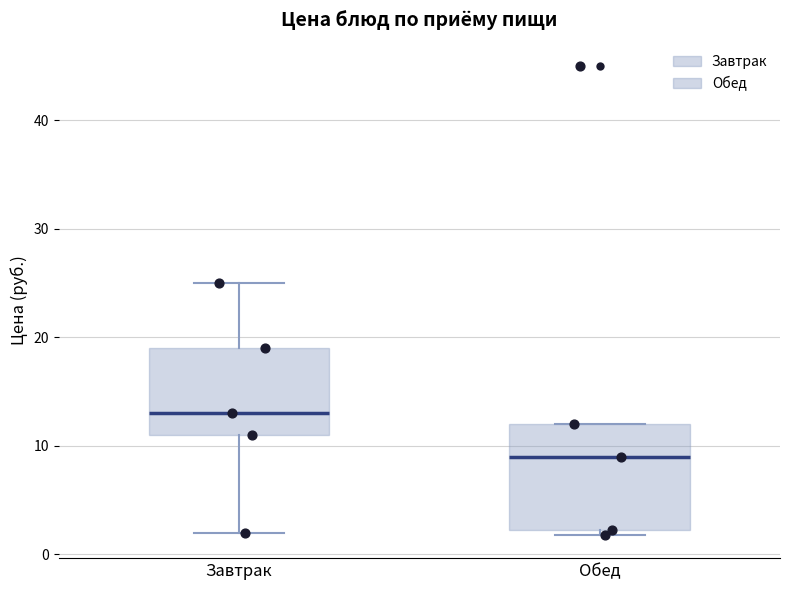

Reading left to right, transcribe this box plot: for each box, give where its median line is, the range the box spans, and where its two whiskers end, as read against the y-axis. The values are not printed on the chart, so give them approximately, as read against the axis.

Завтрак: median 13, box 11 to 19, whiskers 2 to 25
Обед: median 9, box 2 to 12, whiskers 2 (just below the box's lower edge) to 12